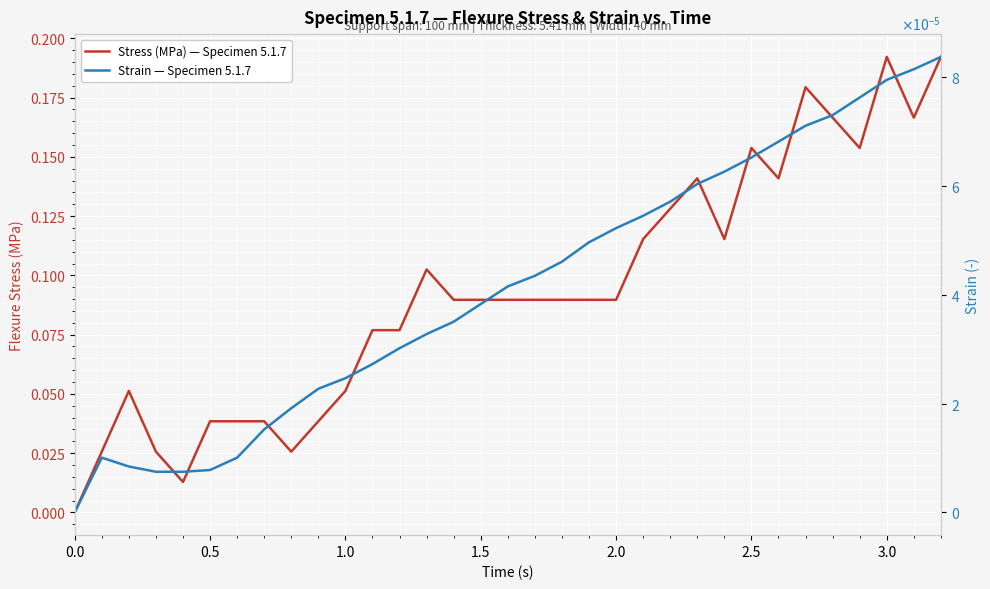

Which series has the largest total across all categories?

Stress (MPa) — Specimen 5.1.7